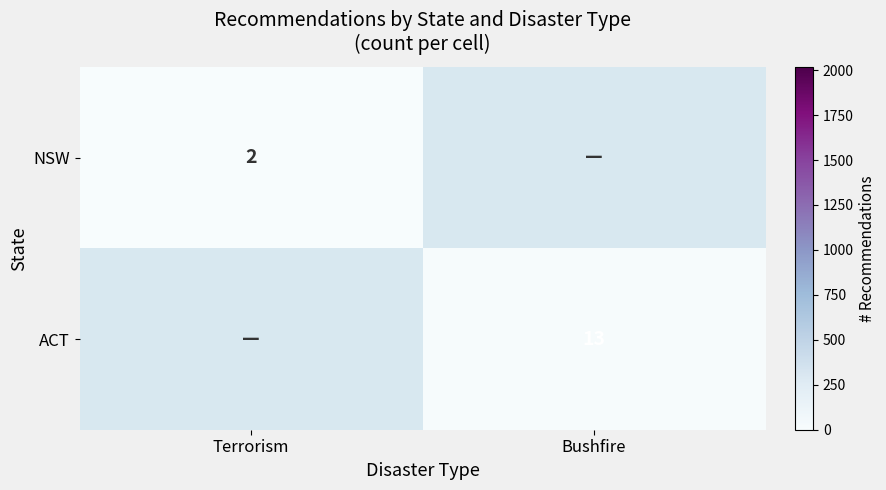

The value of ACT at Bushfire is 3. True or false?

False